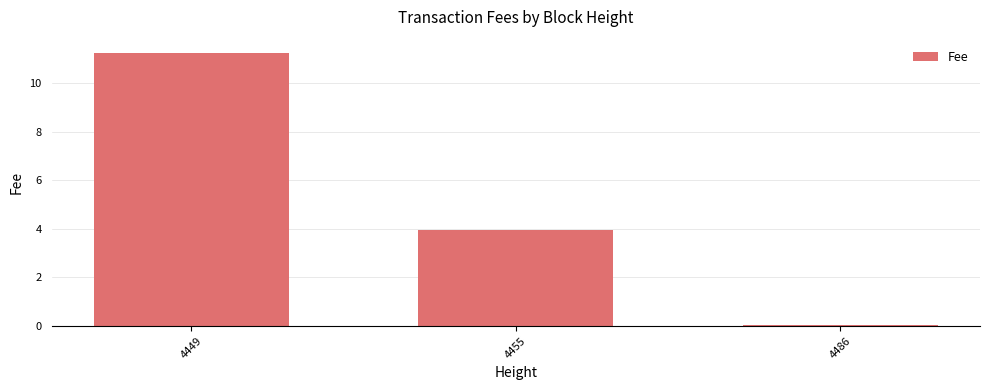

The value at 4455 is 5.3. True or false?

False